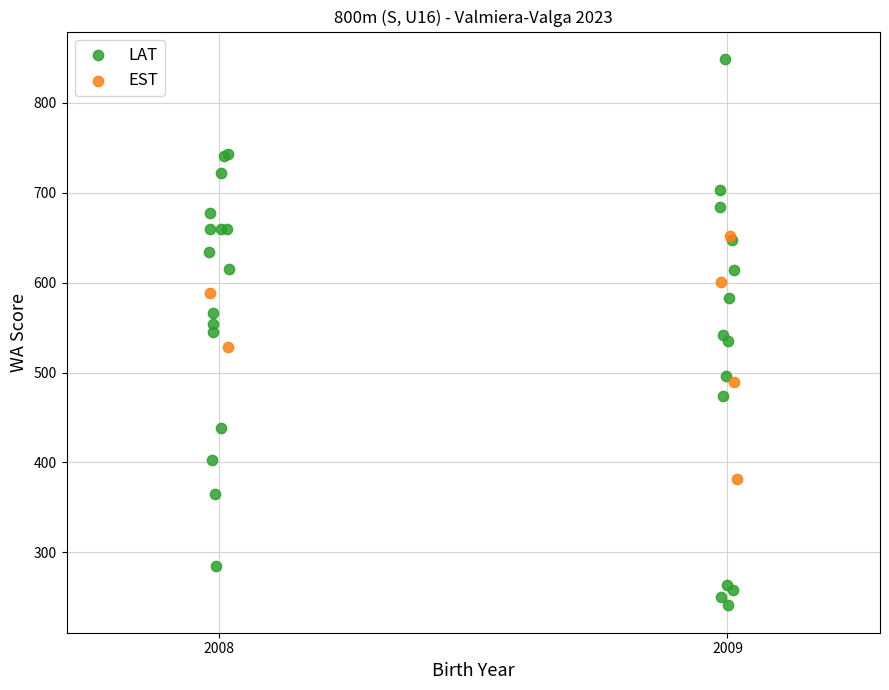

Which series reaches the maximum Y coordinate?

LAT